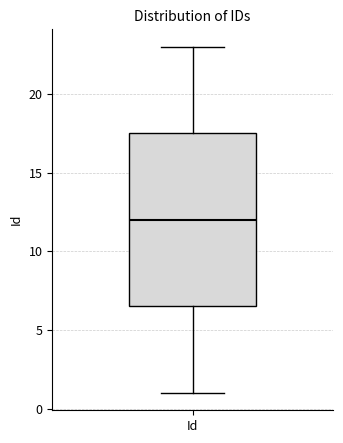

Read this box plot against the y-axis: the position of the median line, the range covered by the box, and the ends of both whiskers. The values are not printed on the chart, so give them approximately, as read against the axis.

median 12.0, box 6.5 to 17.5, whiskers 1.0 to 23.0